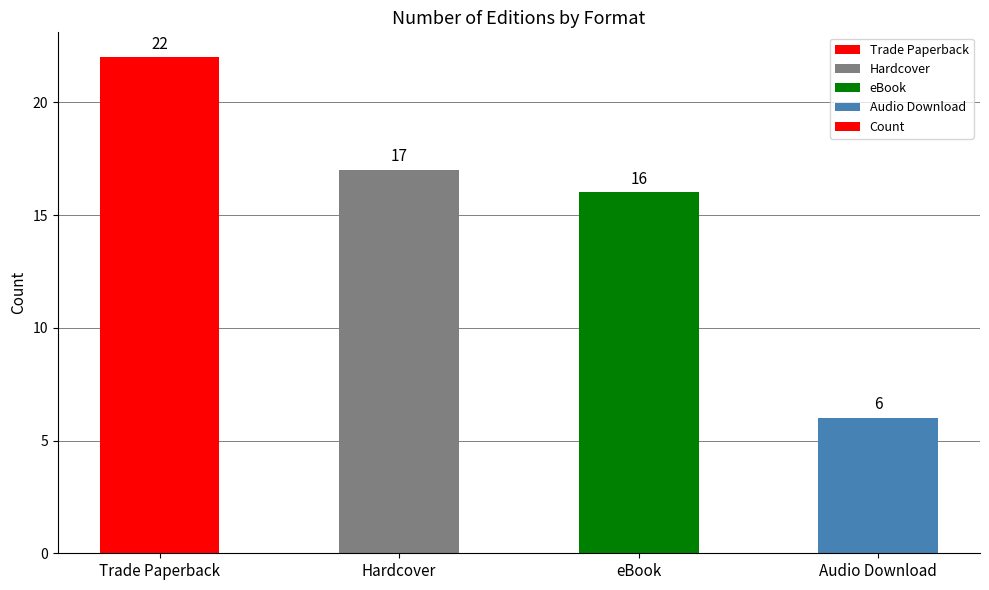

Reading left to right, extract all data points from this chart.

Trade Paperback=22	Hardcover=17	eBook=16	Audio Download=6